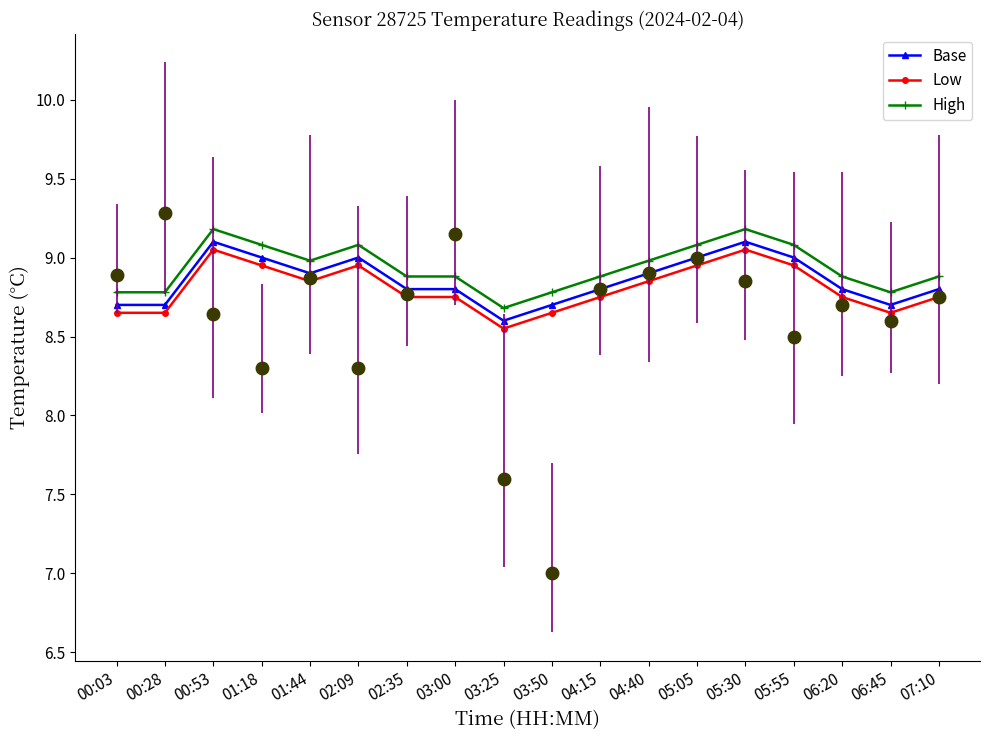

True or false: Temp High and Temp Low intersect in this chart.

False